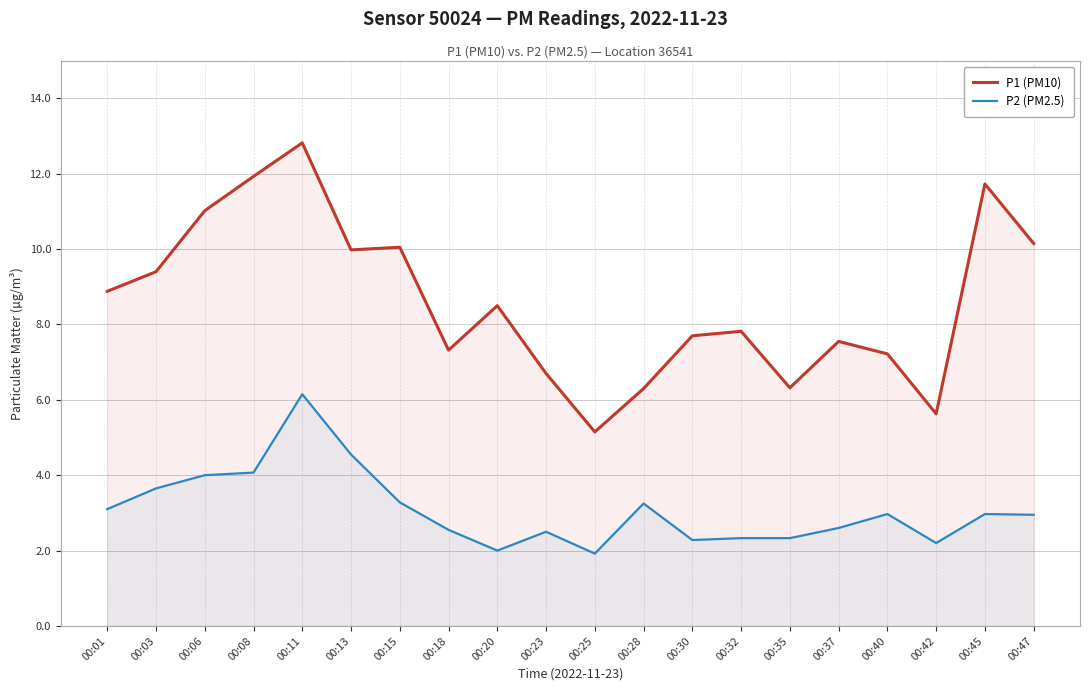

The value of P2 (PM2.5) at 00:20 is 2.0. True or false?

True